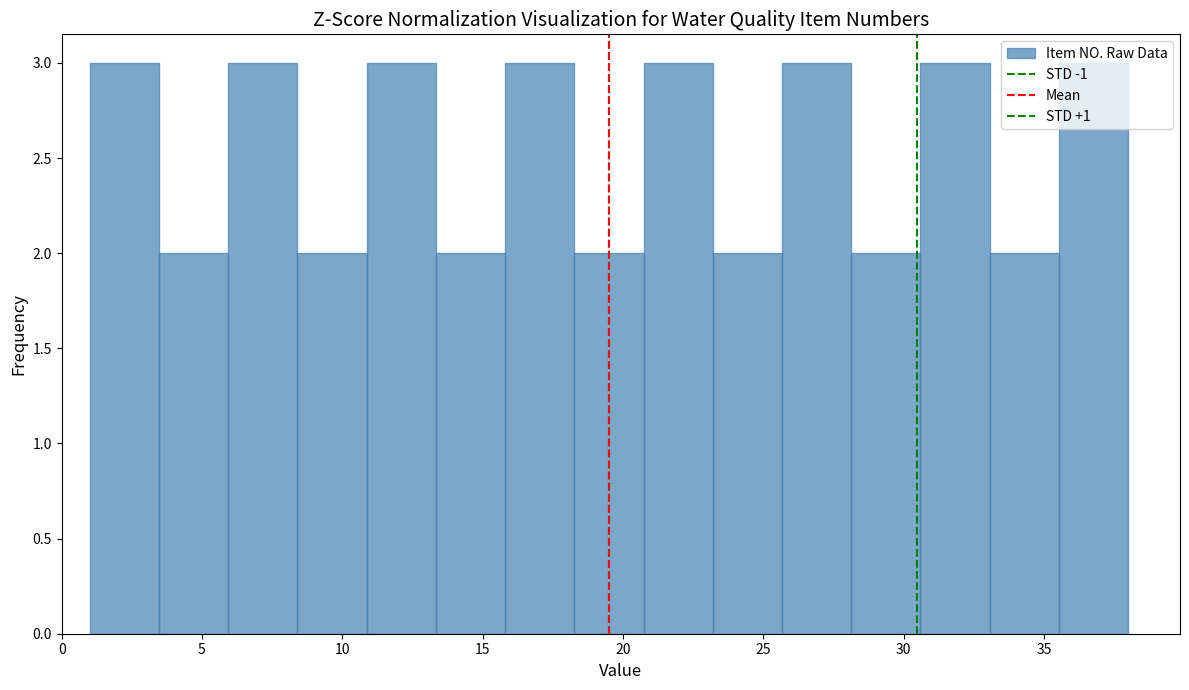

Reading left to right, transcribe this chart: for each bar, give the range it covers on the x-axis and its height. Neither the bar edges nor the heights are printed on the chart, so give them approximately, as read against the axes.

1.0 to 3.5: 3
3.5 to 6.0: 2
6.0 to 8.5: 3
8.5 to 11.0: 2
11.0 to 13.5: 3
13.5 to 16.0: 2
16.0 to 18.5: 3
18.5 to 20.5: 2
20.5 to 23.0: 3
23.0 to 25.5: 2
25.5 to 28.0: 3
28.0 to 30.5: 2
30.5 to 33.0: 3
33.0 to 35.5: 2
35.5 to 38.0: 3